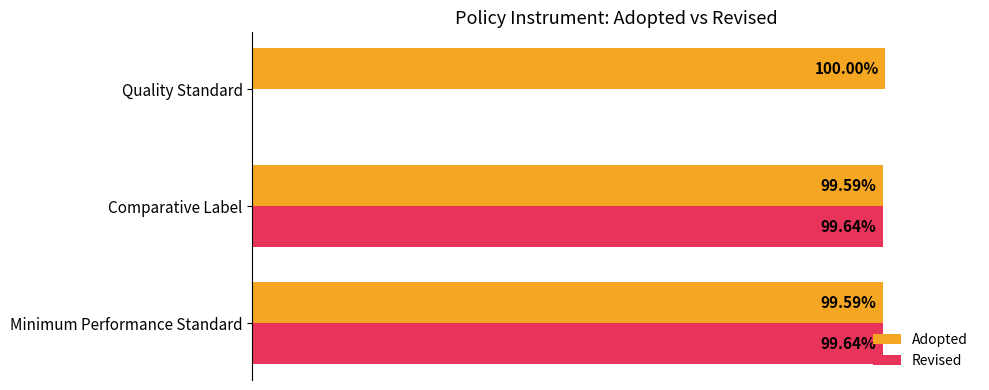

At which label is Revised closest to 49?

Quality Standard